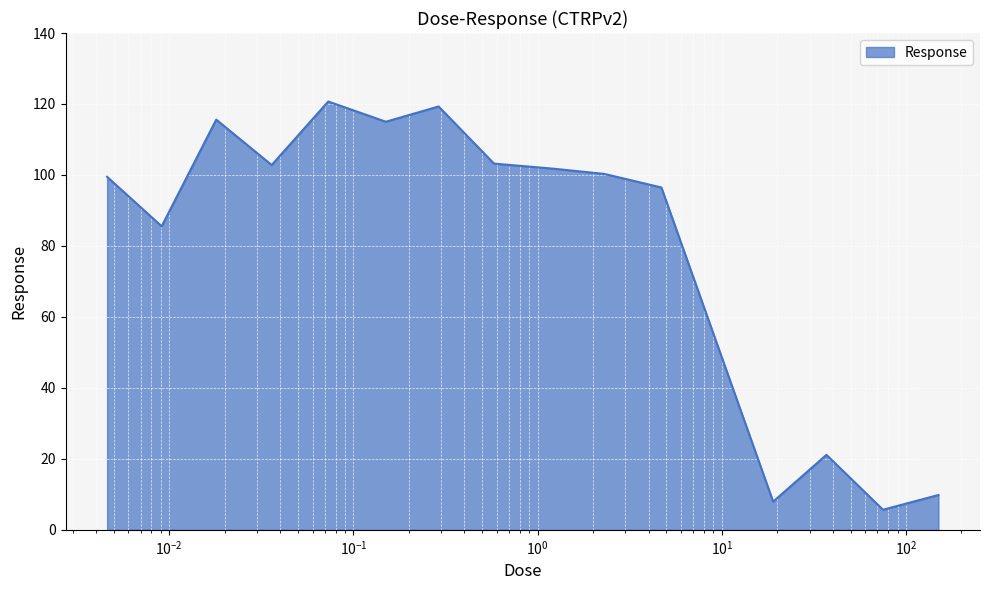

What is the smallest value displayed?

5.7